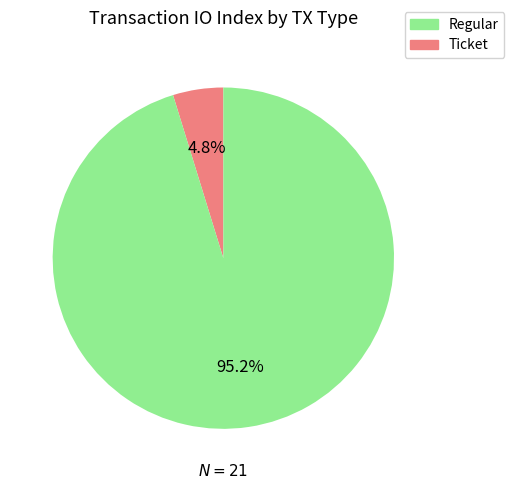

Is there any slice that represents more than half of the pie?

Yes